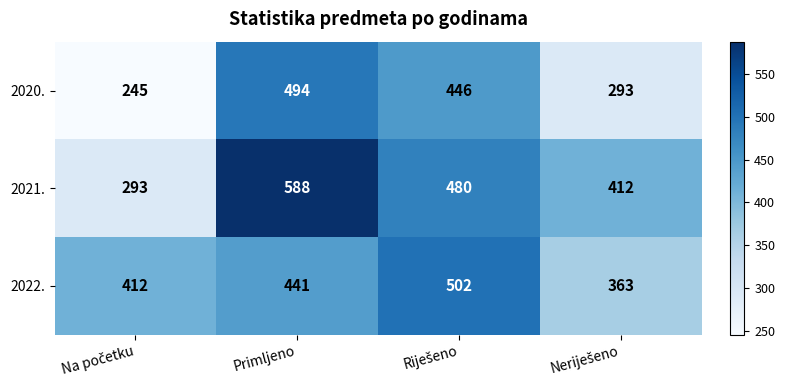

Reading right to left, transcribe all the data shown in this chart.

2020.: 293	446	494	245
2021.: 412	480	588	293
2022.: 363	502	441	412